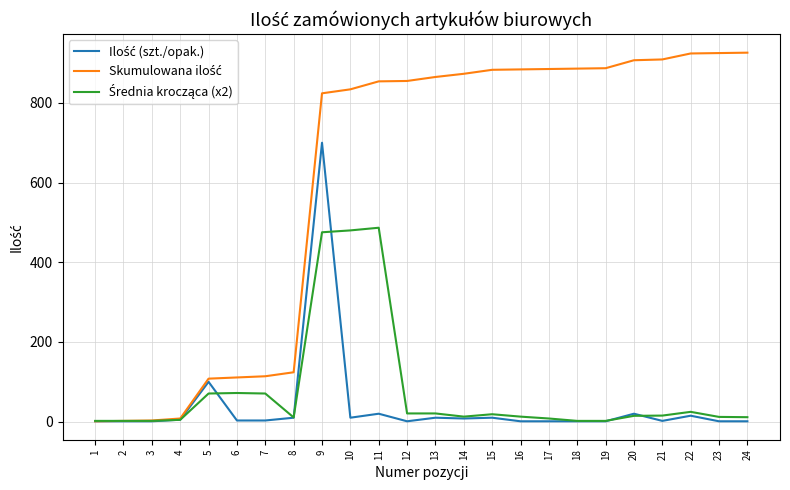

What is the difference between the highest and lowest values at 9?

348.7